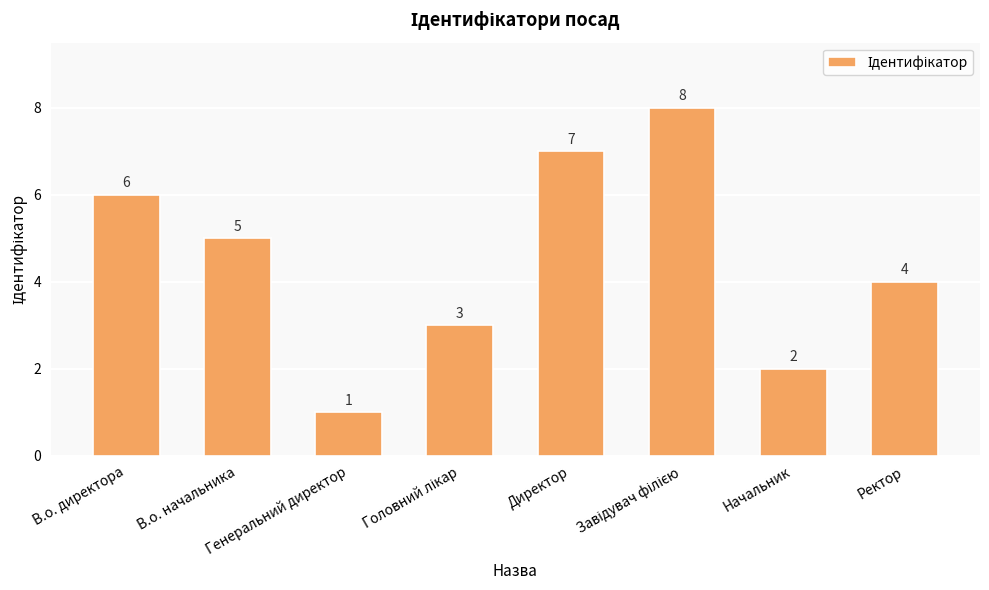

How many categories are shown in the chart?

8